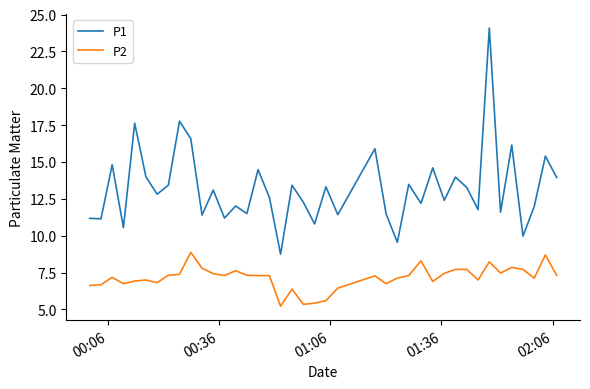

At how many categories does at least one series exceed 7?

40